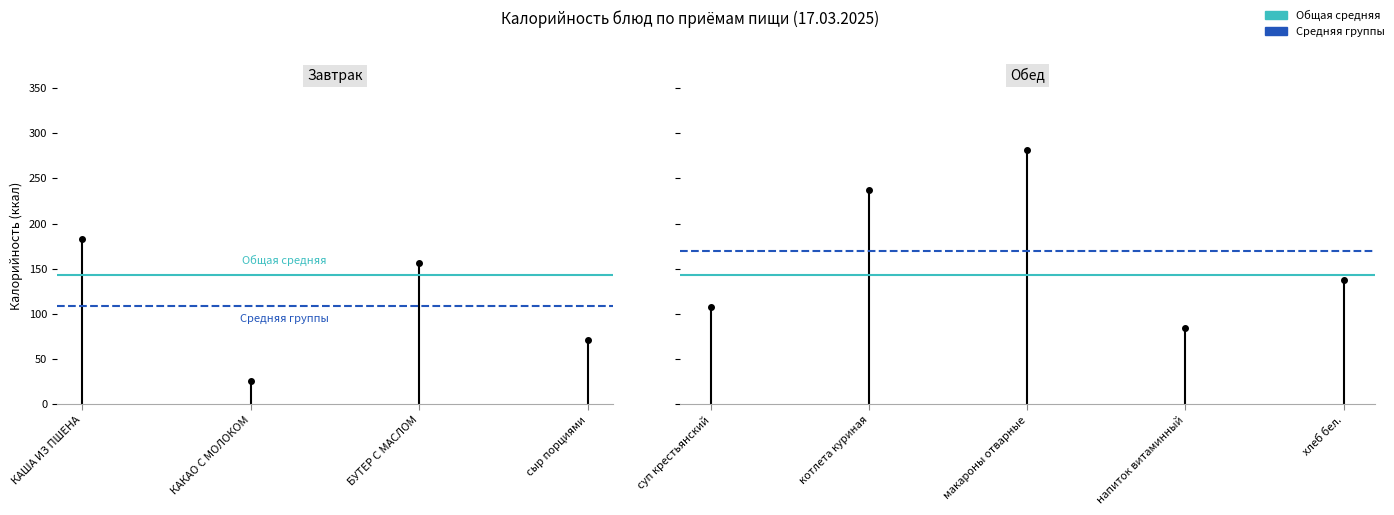

Between КАША ИЗ ПШЕНА and КАКАО С МОЛОКОМ, which is larger?

КАША ИЗ ПШЕНА